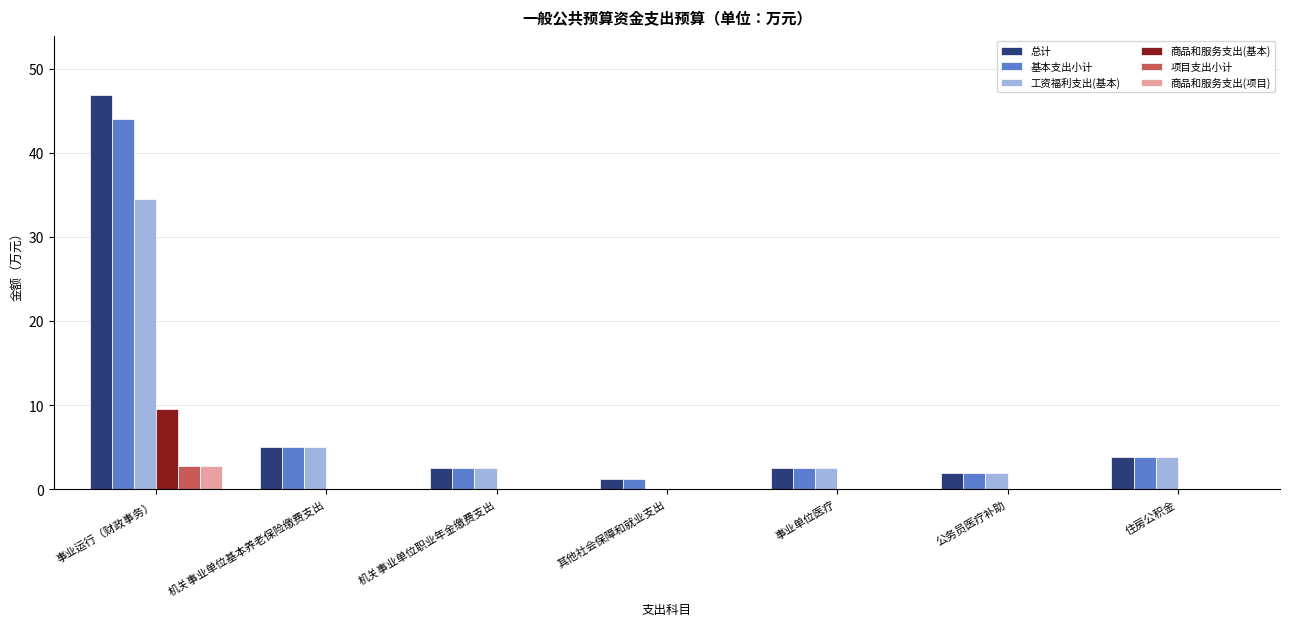

Is the value of 项目支出小计 at 机关事业单位职业年金缴费支出 greater than the value of 基本支出小计 at 其他社会保障和就业支出?

No